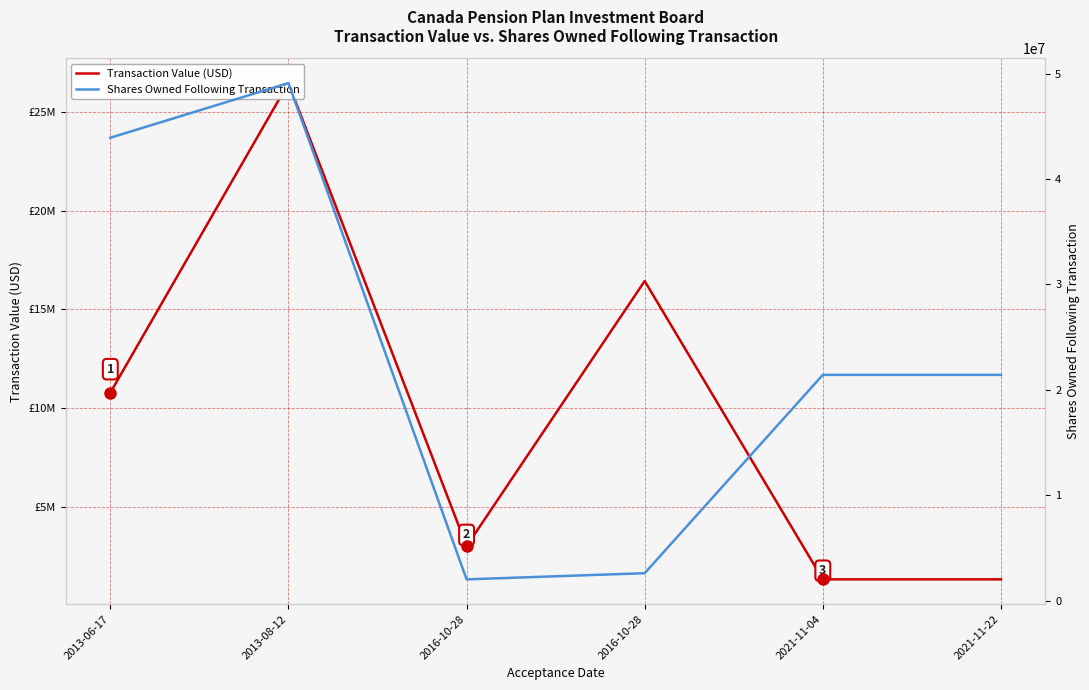

How many distinct data groups are displayed?

2